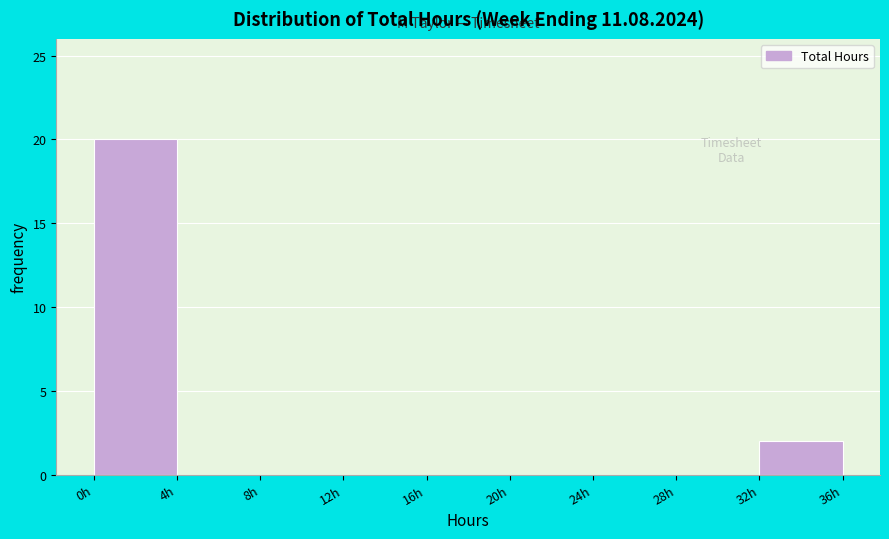

Reading left to right, list every bar in this chart as the range it spans on the x-axis followed by its height. The values are not printed on the chart, so give them approximately, as read against the axis.

0 to 4: 20
4 to 8: 0
8 to 12: 0
12 to 16: 0
16 to 20: 0
20 to 24: 0
24 to 28: 0
28 to 32: 0
32 to 36: 2